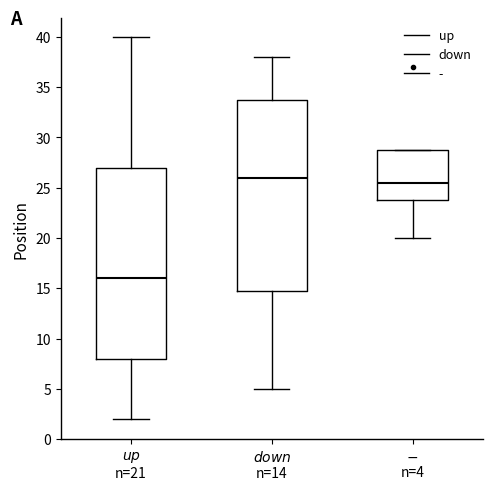

Where is the upper edge of the box for $\it{up}$ n=21 on the y-axis? The values are not printed on the chart, so give them approximately, as read against the axis.

27.0